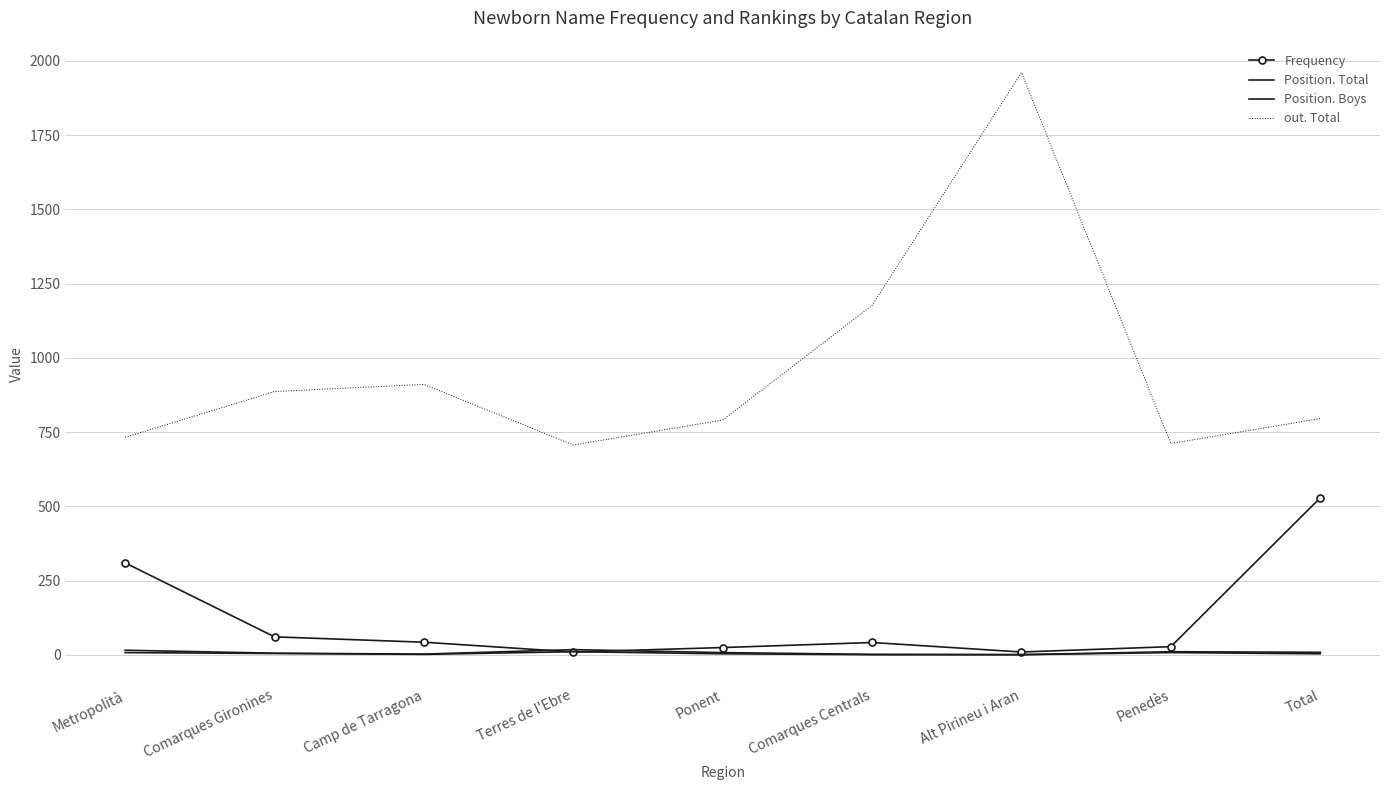

Which category has the highest value in the Frequency series?

Total